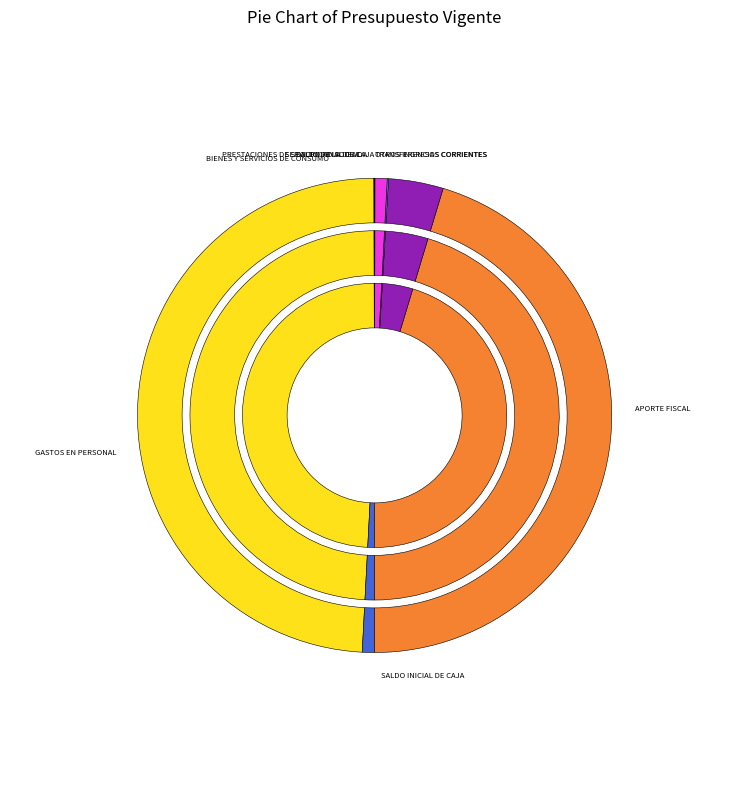

What is the smallest slice in the pie chart?

SALDO FINAL DE CAJA